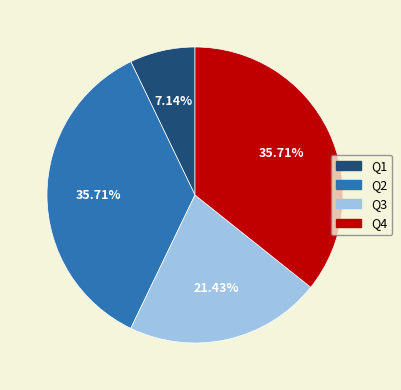

How many slices are in this pie chart?

4